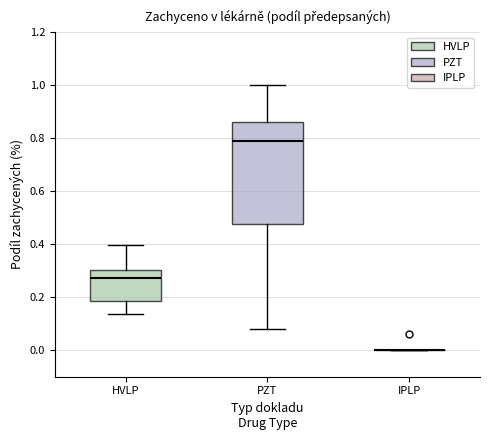

Reading left to right, transcribe this box plot: for each box, give where its median line is, the range the box spans, and where its two whiskers end, as read against the y-axis. The values are not printed on the chart, so give them approximately, as read against the axis.

HVLP: median 0.28, box 0.18 to 0.30, whiskers 0.14 to 0.40
PZT: median 0.78, box 0.48 to 0.86, whiskers 0.08 to 1.00
IPLP: box collapsed to a line at 0.00, whiskers 0.00 to 0.00